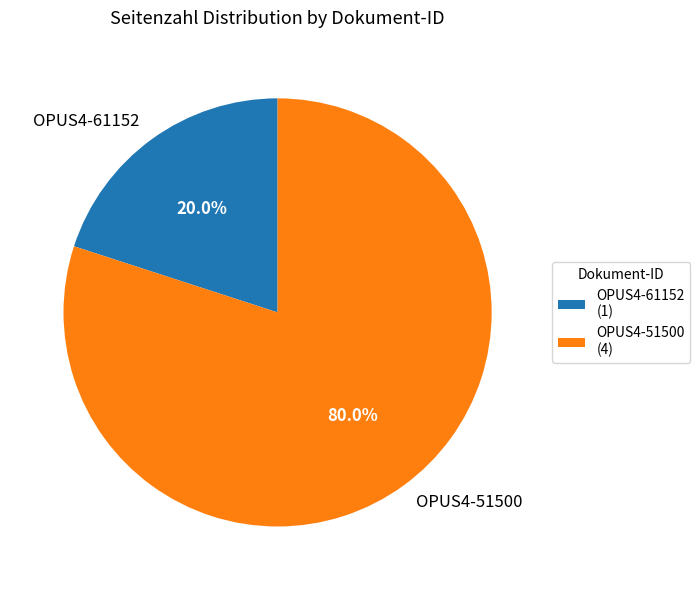

What percentage is the OPUS4-61152 slice, to the nearest percent?

20%